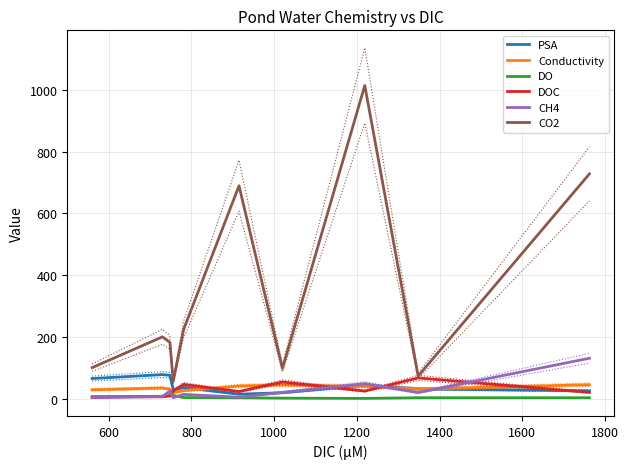

What is the difference between the second highest and minimum values in the Conductivity series?

24.9